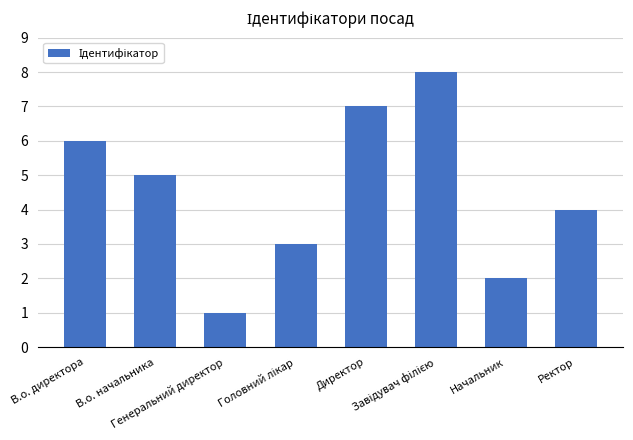

Is it true that the value at Начальник is 3?

False